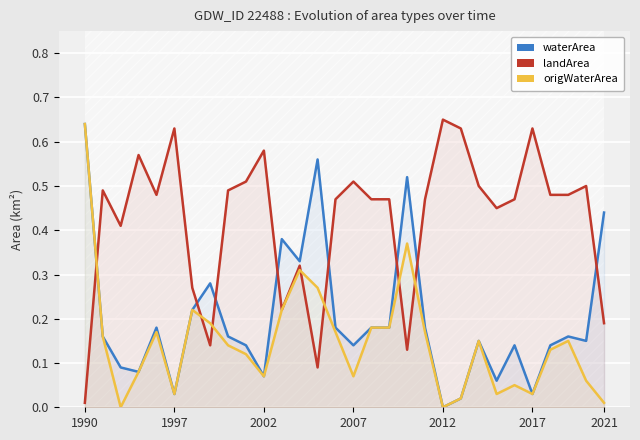

After their last crossing, which series has the higher values: landArea or waterArea?

waterArea